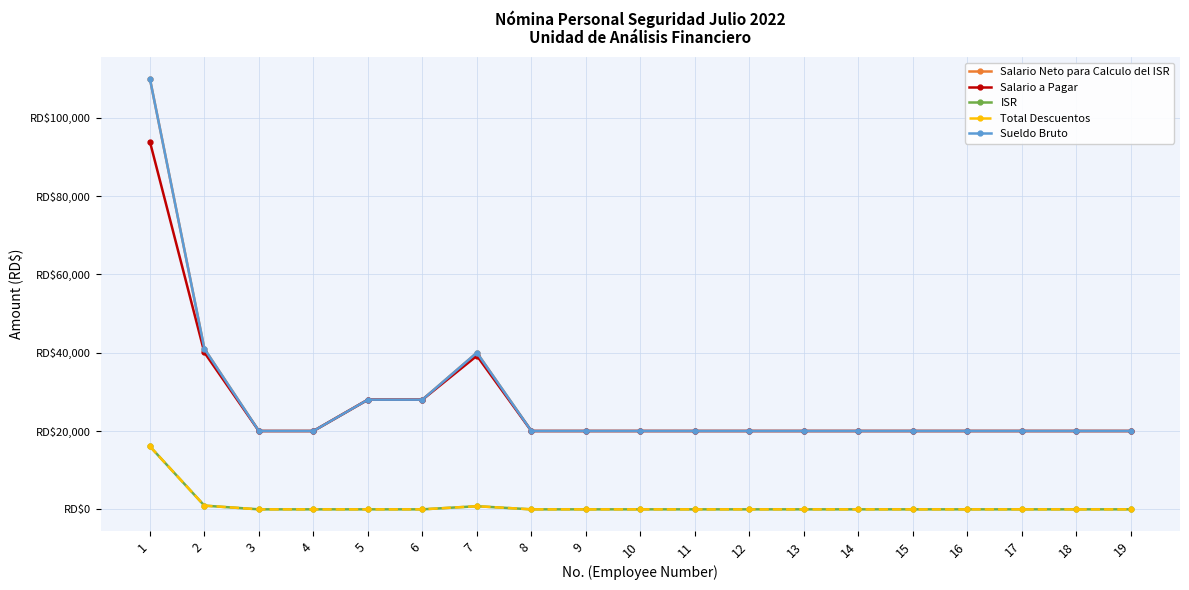

Does the chart have visible grid lines?

Yes